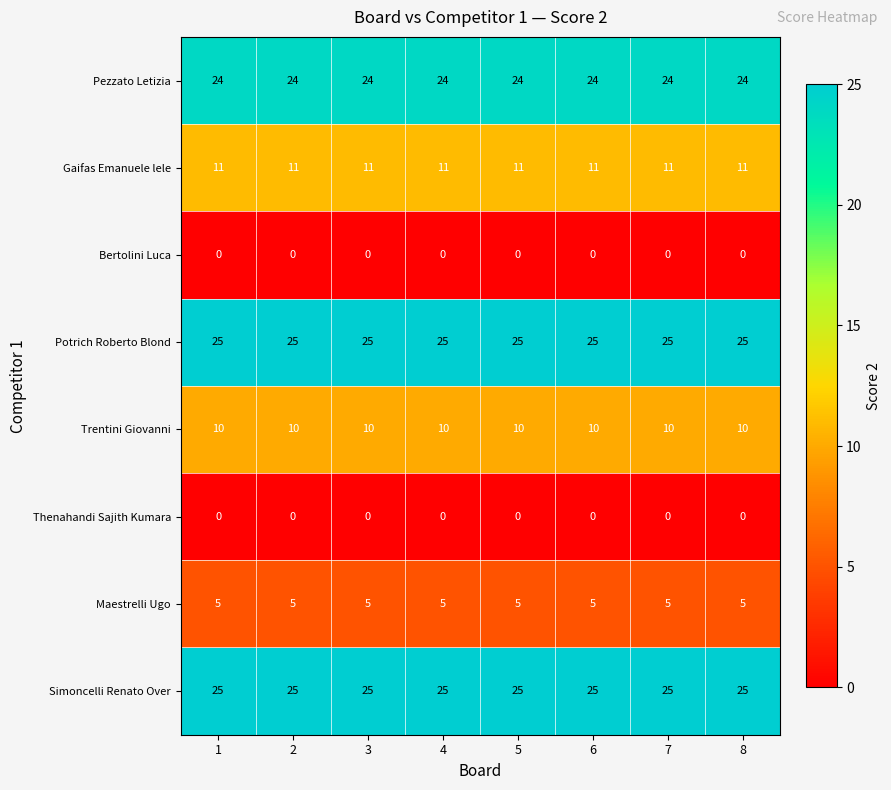

What is the spread (max minus min) of values at 3?

25